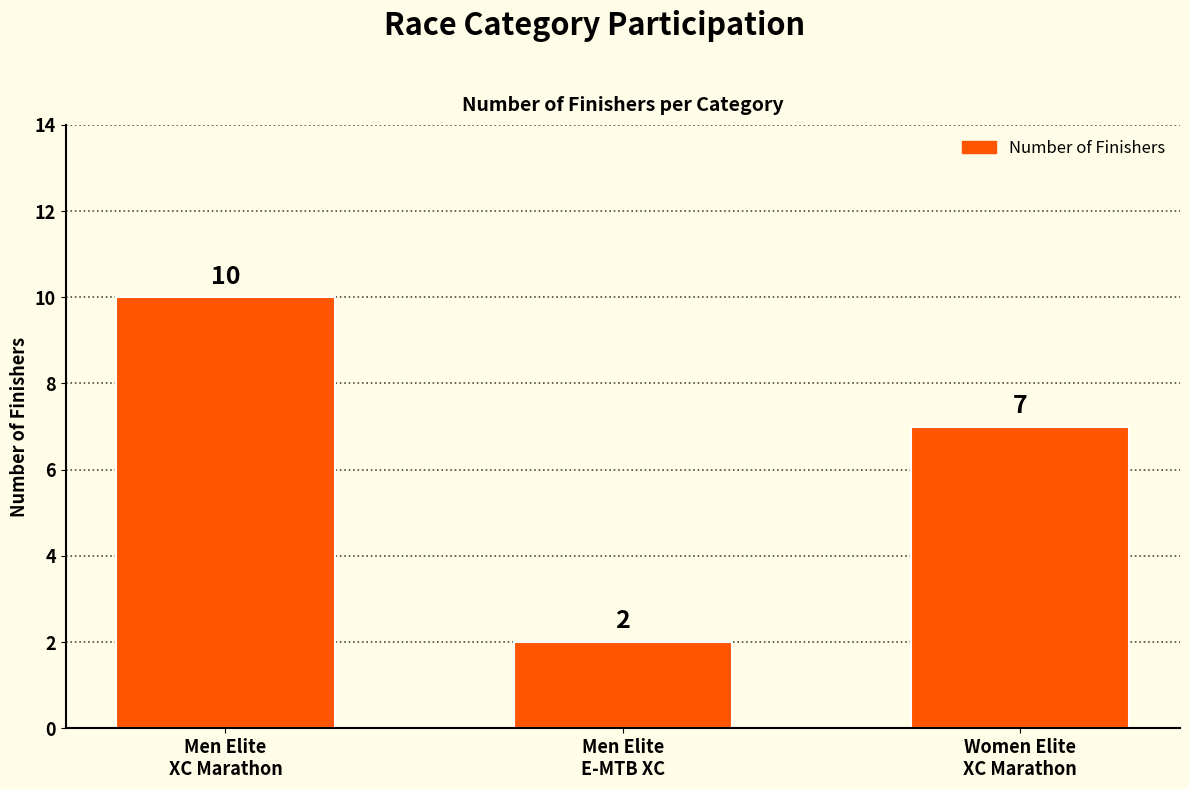

What is the value of the 3rd bar from the left?

7